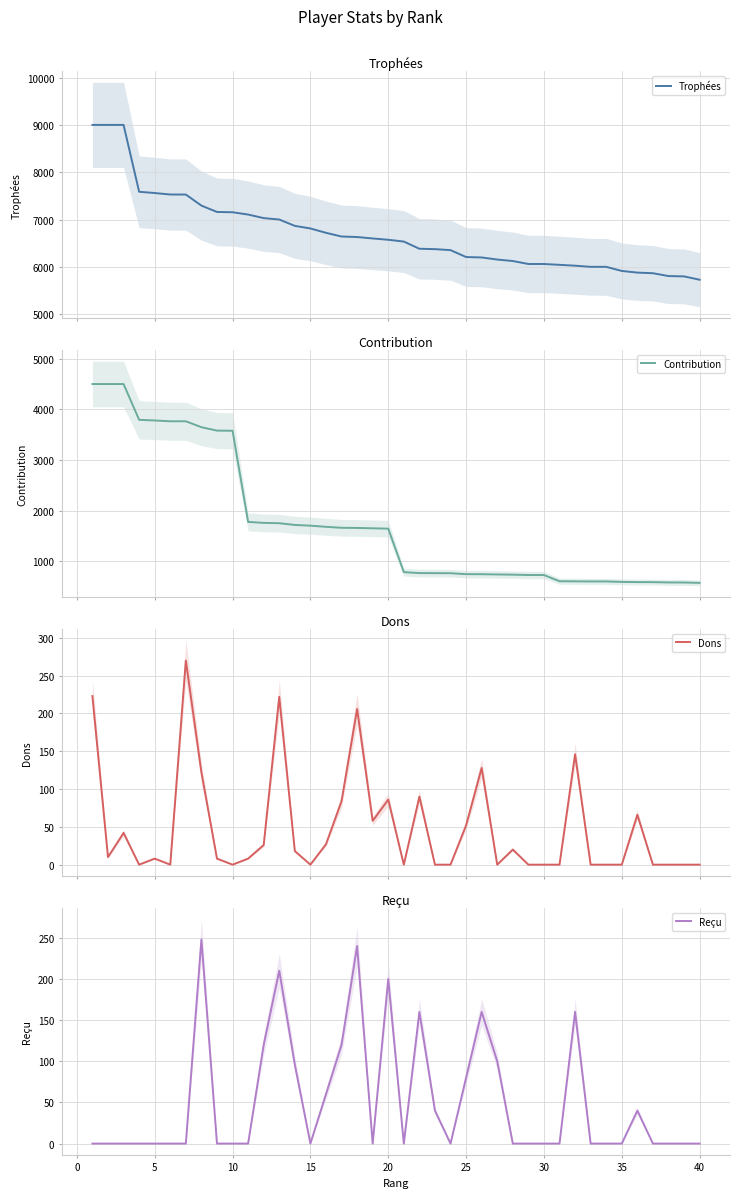

What is the minimum value for Trophées?

5727